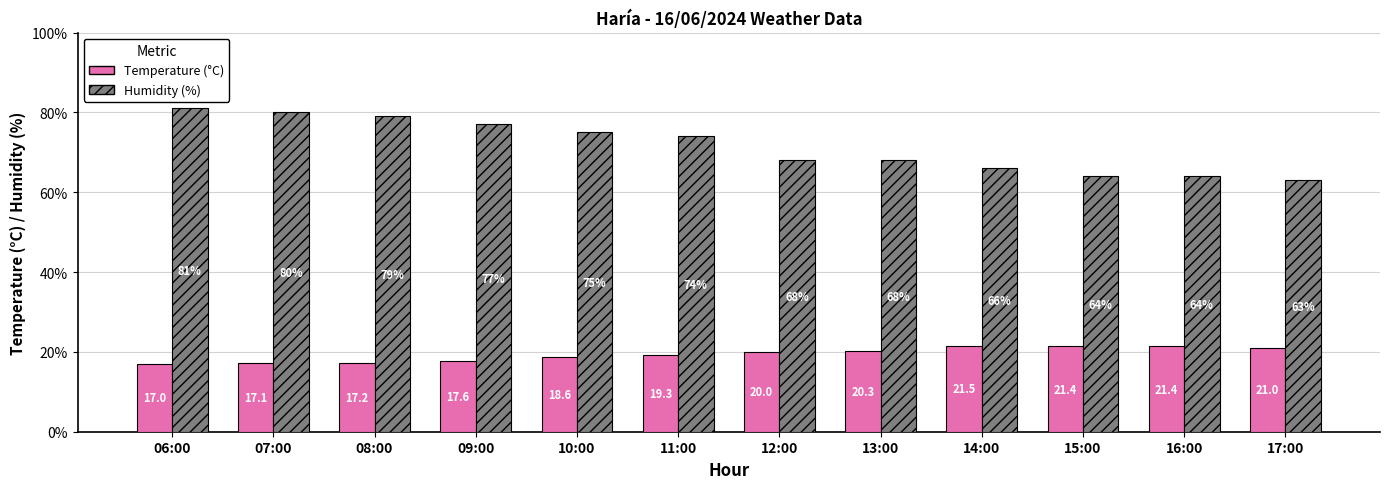

What is the spread (max minus min) of values at 16:00?

42.6